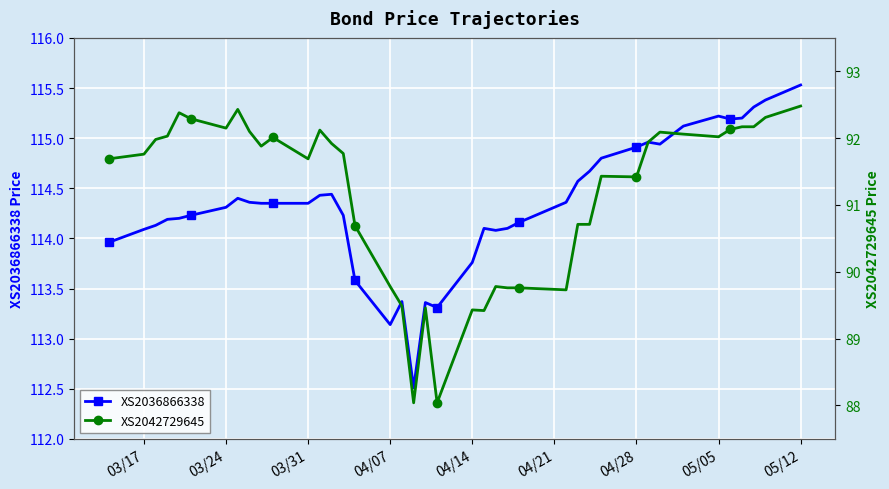

True or false: XS2042729645 has more than 0 interior local peaks.

True